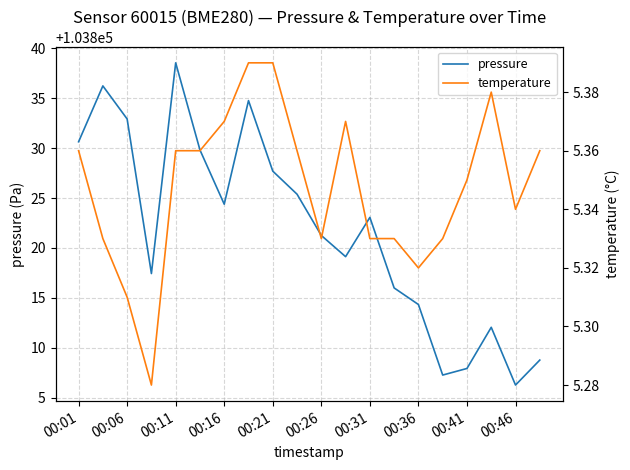

What is the highest value of the pressure series?

103838.5